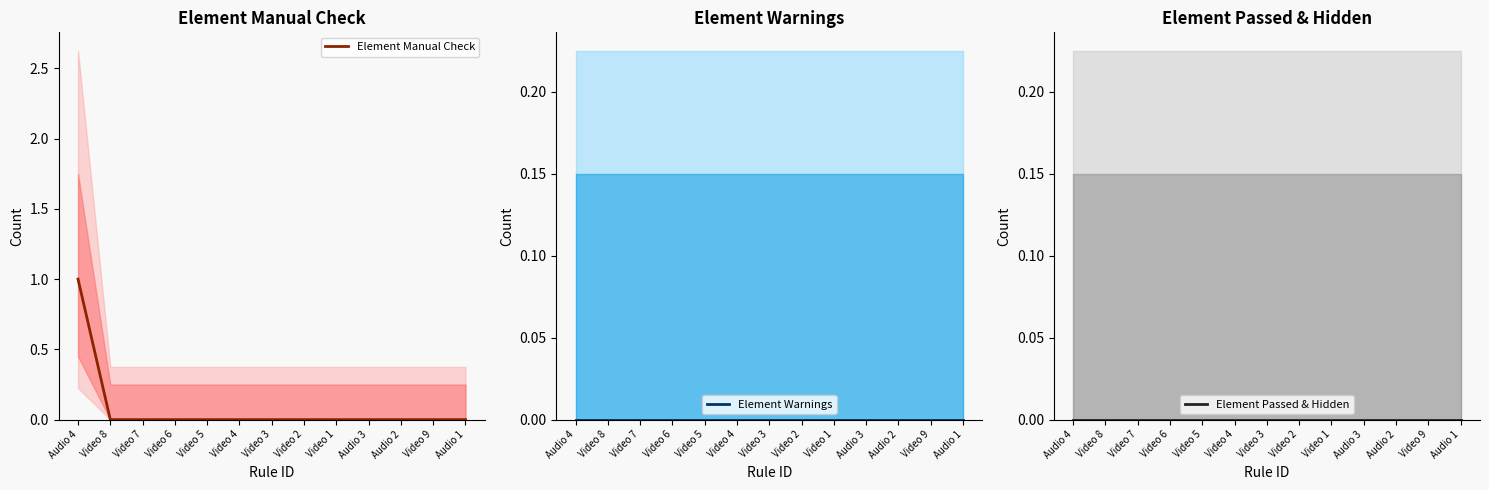

At which category is the sum across all series the highest?

Audio 4